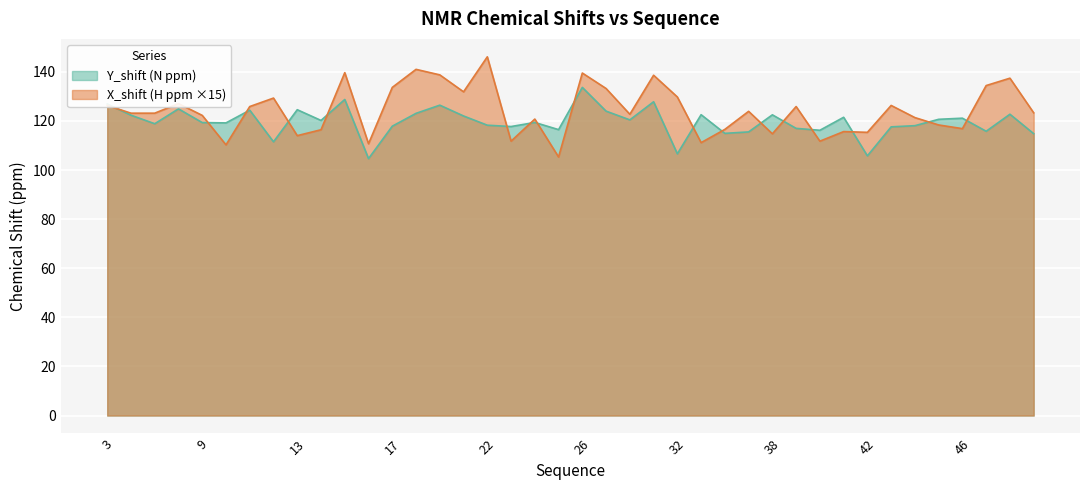

How many intersections are there between Y_shift and X_shift?

17